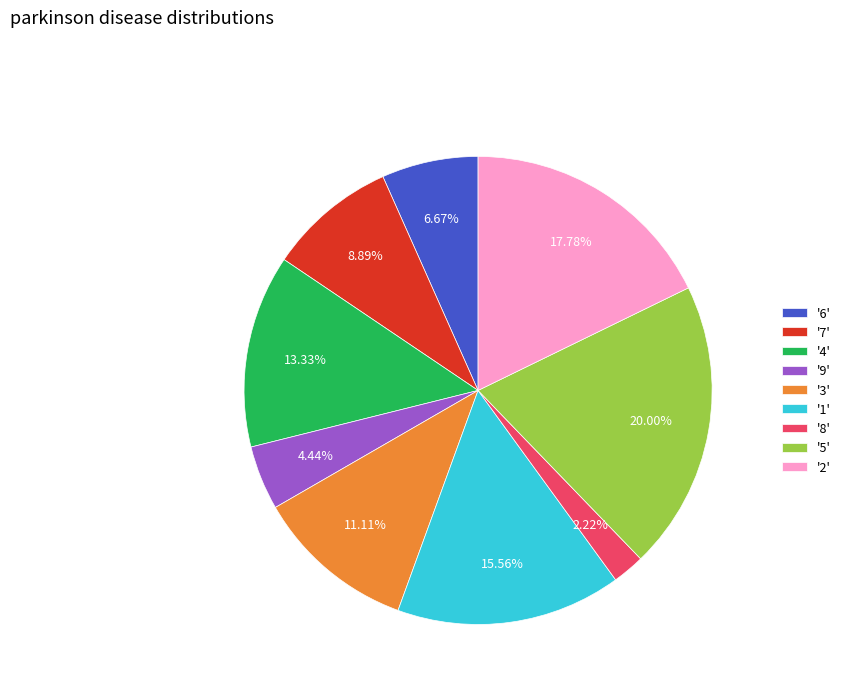

Approximately how many times larger is the value at '7' compared to '2'?

0.5